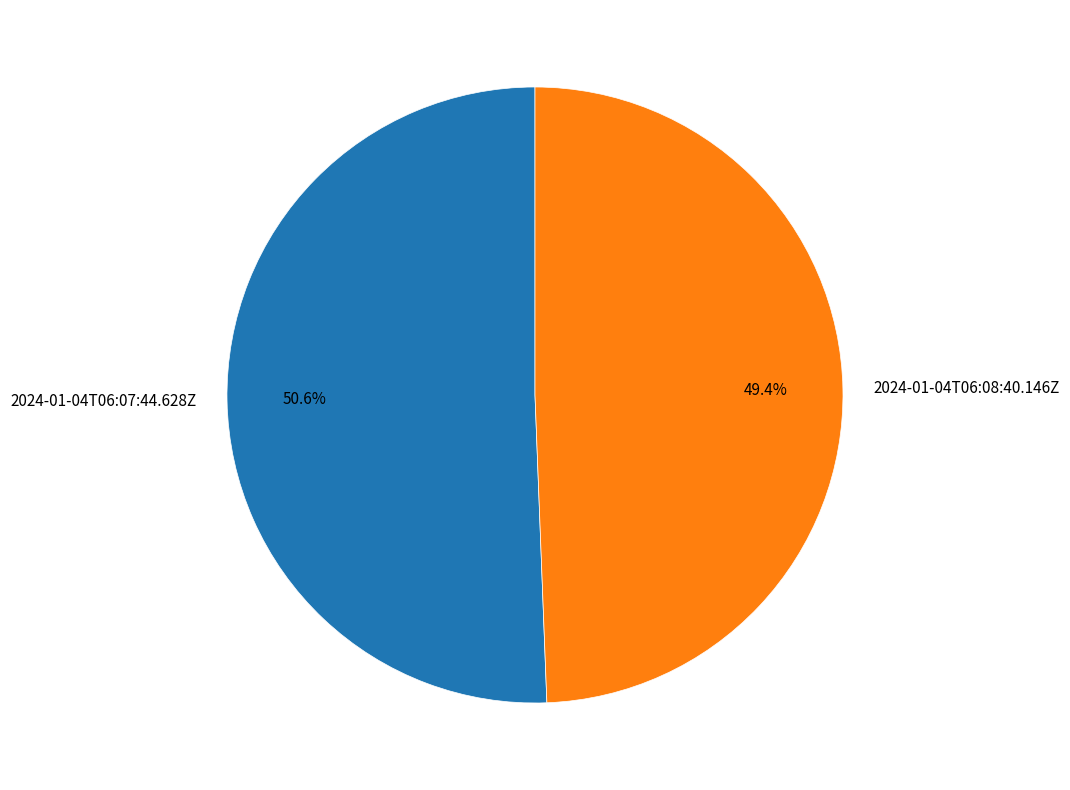

What portion of the pie excludes 2024-01-04T06:07:44.628Z?

49.4%